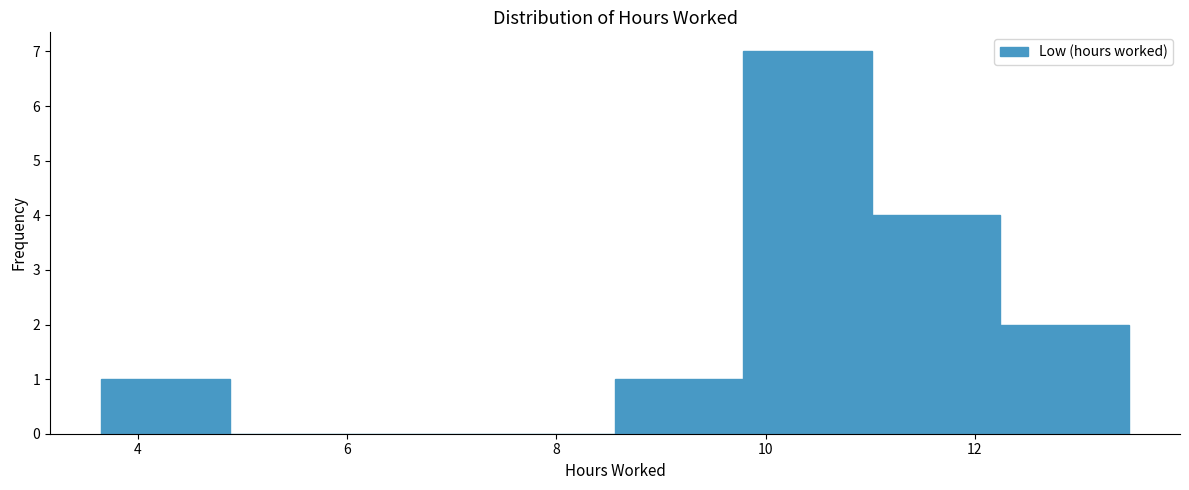

Reading left to right, transcribe this chart: for each bar, give the range it covers on the x-axis and its height. Neither the bar edges nor the heights are printed on the chart, so give them approximately, as read against the axes.

3.6 to 4.8: 1
4.8 to 6.2: 0
6.2 to 7.4: 0
7.4 to 8.6: 0
8.6 to 9.8: 1
9.8 to 11.0: 7
11.0 to 12.2: 4
12.2 to 13.4: 2